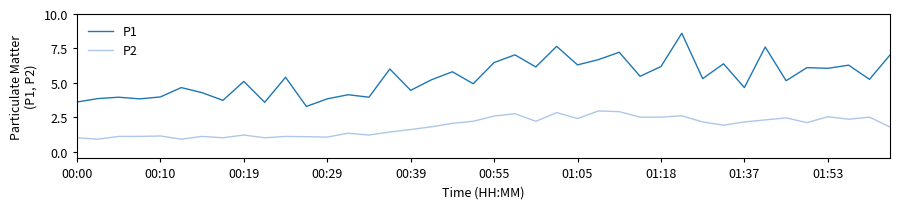

What are all the series names shown in the legend?

P1, P2